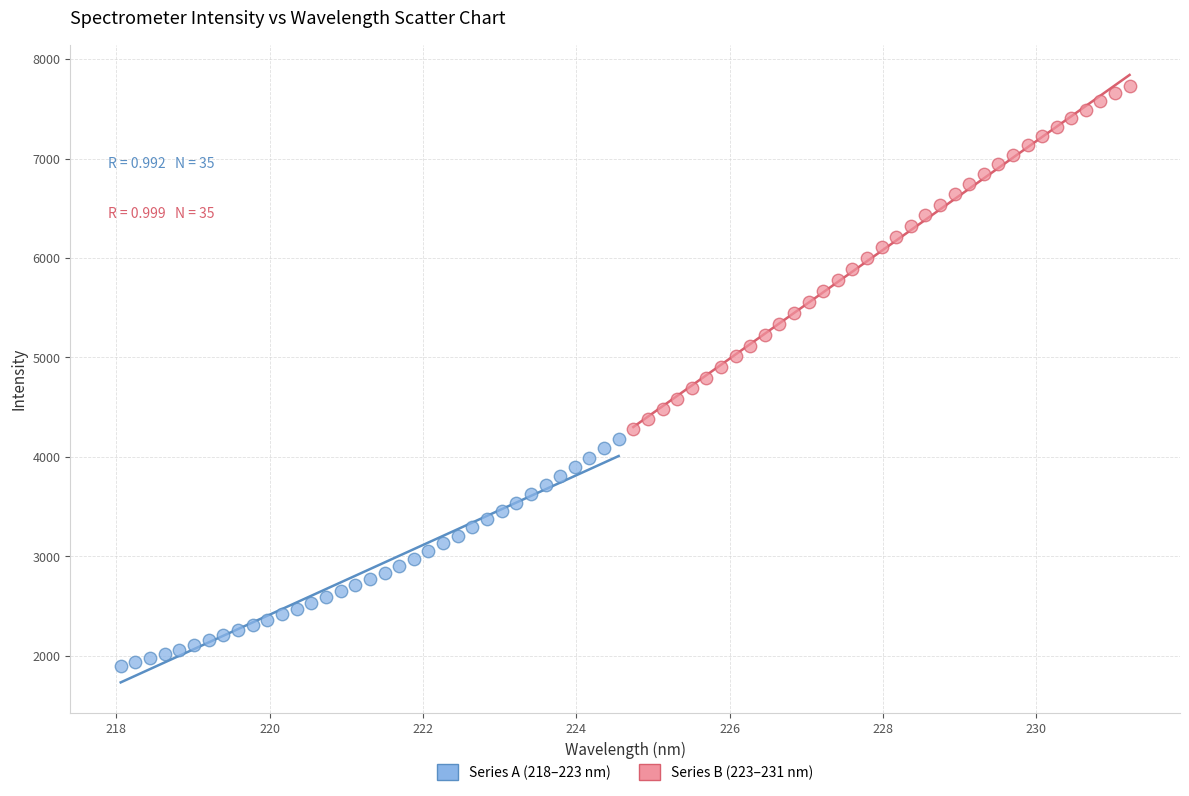

What are all the series names shown in the legend?

Series A (218–223 nm), Series B (223–231 nm)